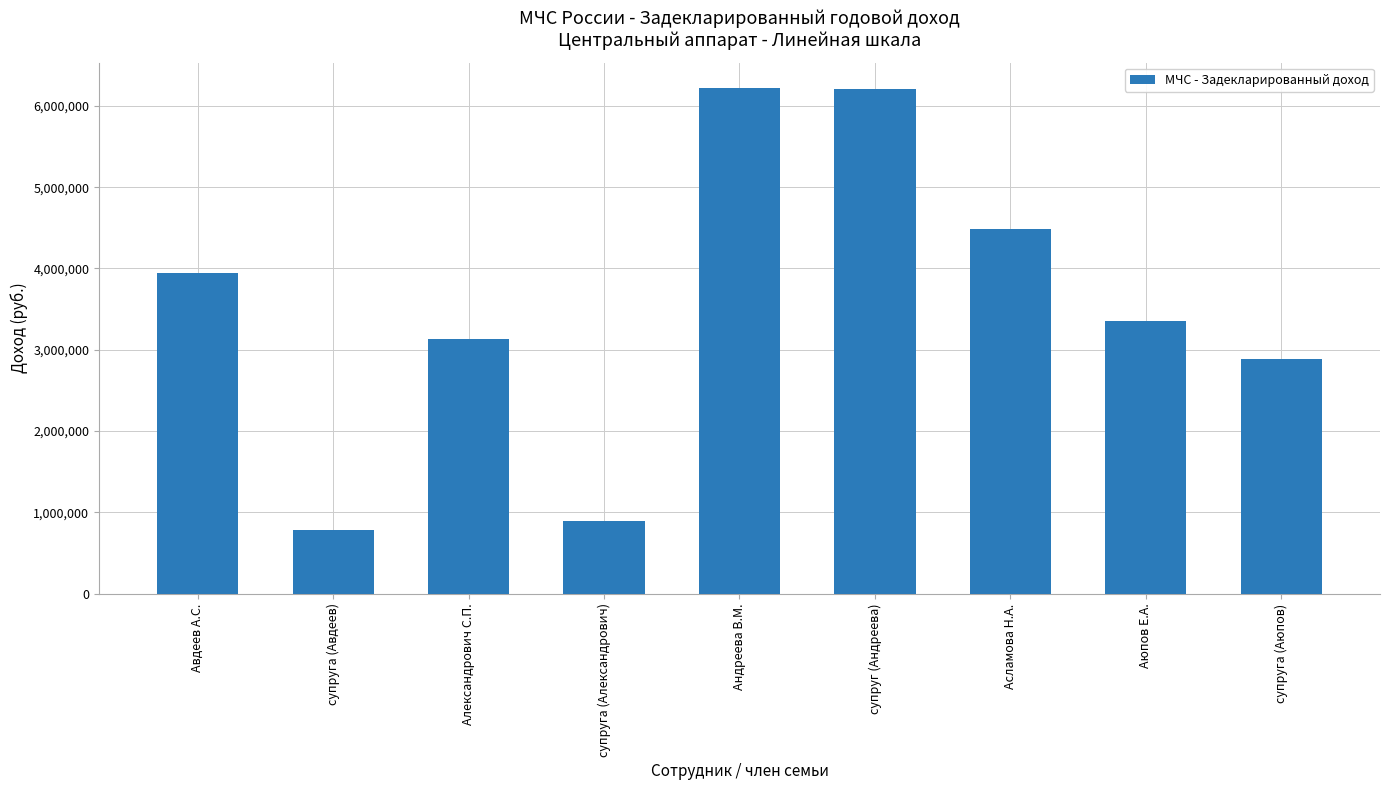

Where does the data first go above 3348568?

Авдеев А.С.